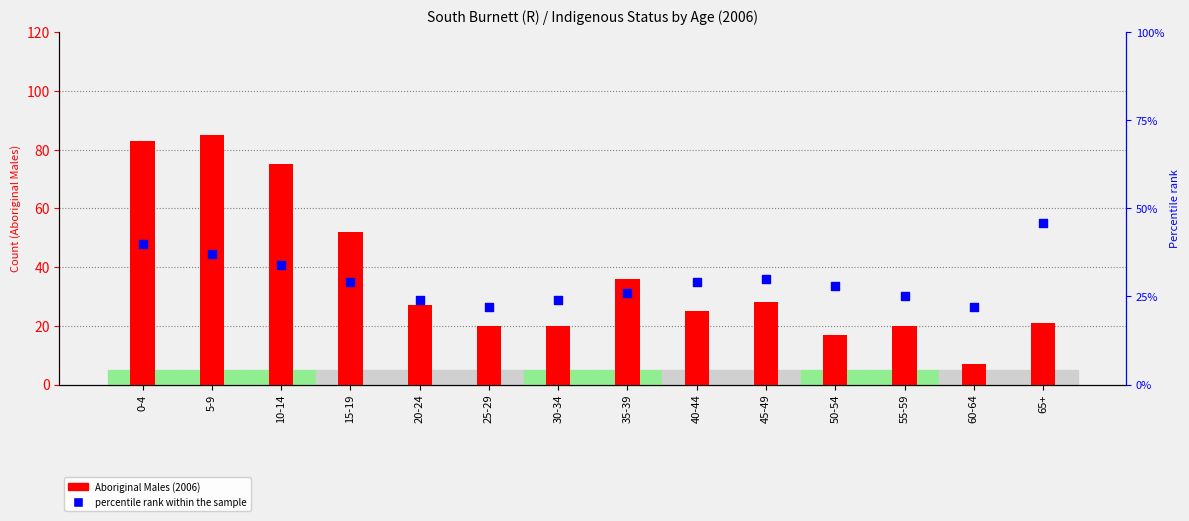

At how many categories does at least one series exceed 2382?

2